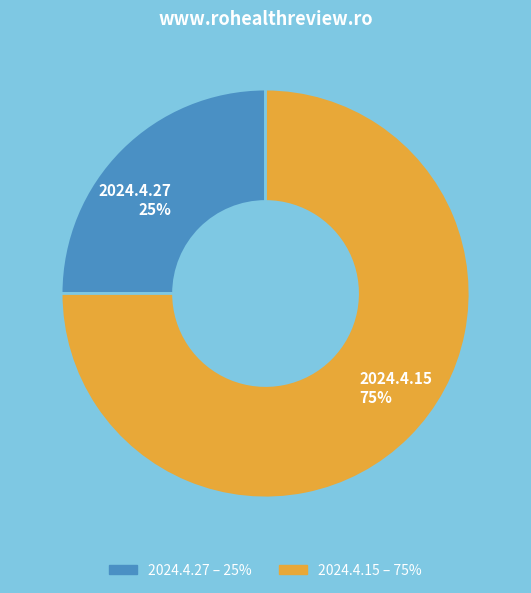

To the nearest percent, what is the difference between the 2024.4.15 and 2024.4.27 slice percentages?

50%